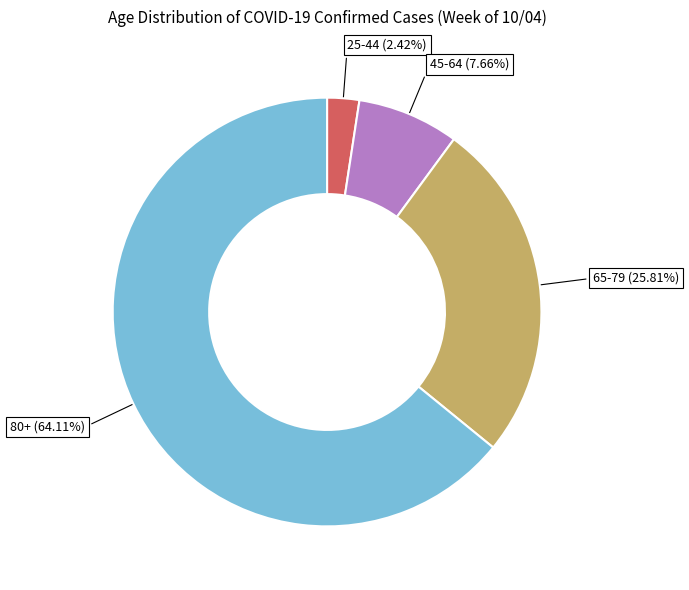

Does any single category account for the majority?

Yes